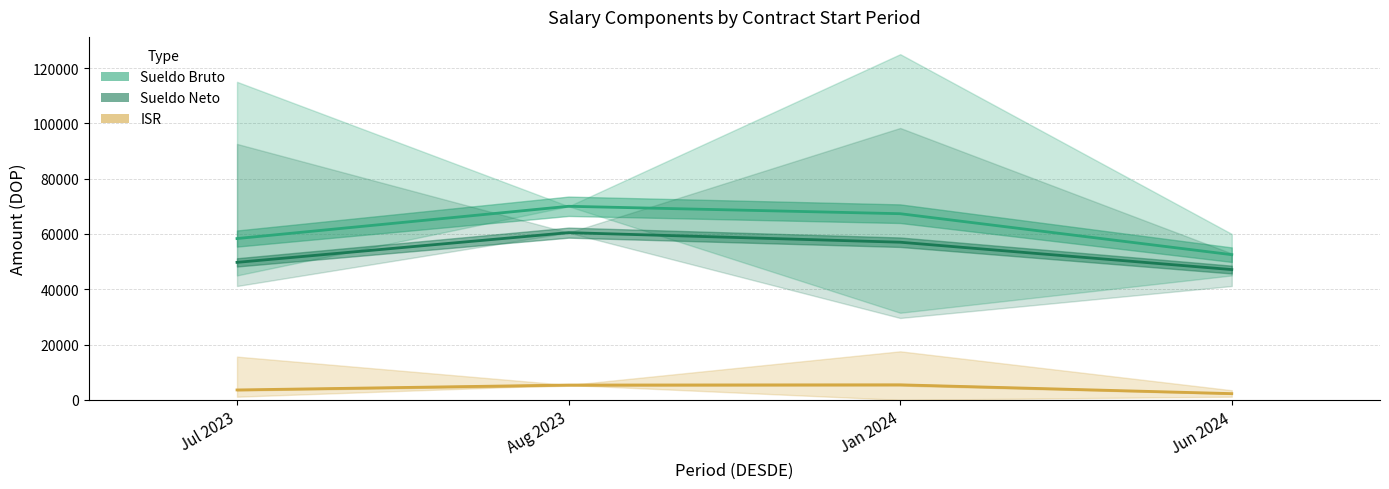

How many groups of bars are there?

4